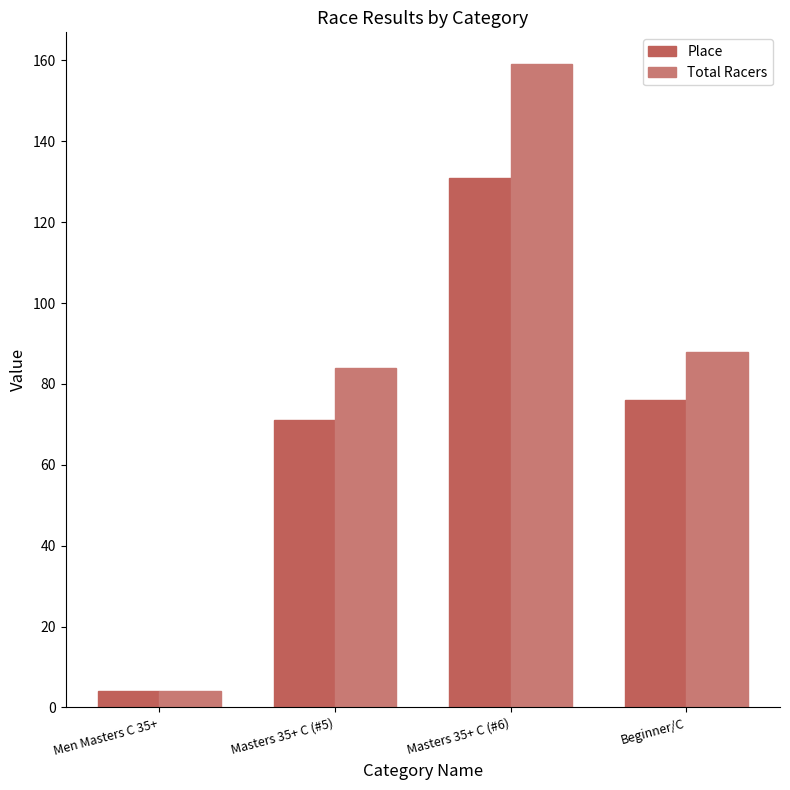

What is the sum of all Place values?

282